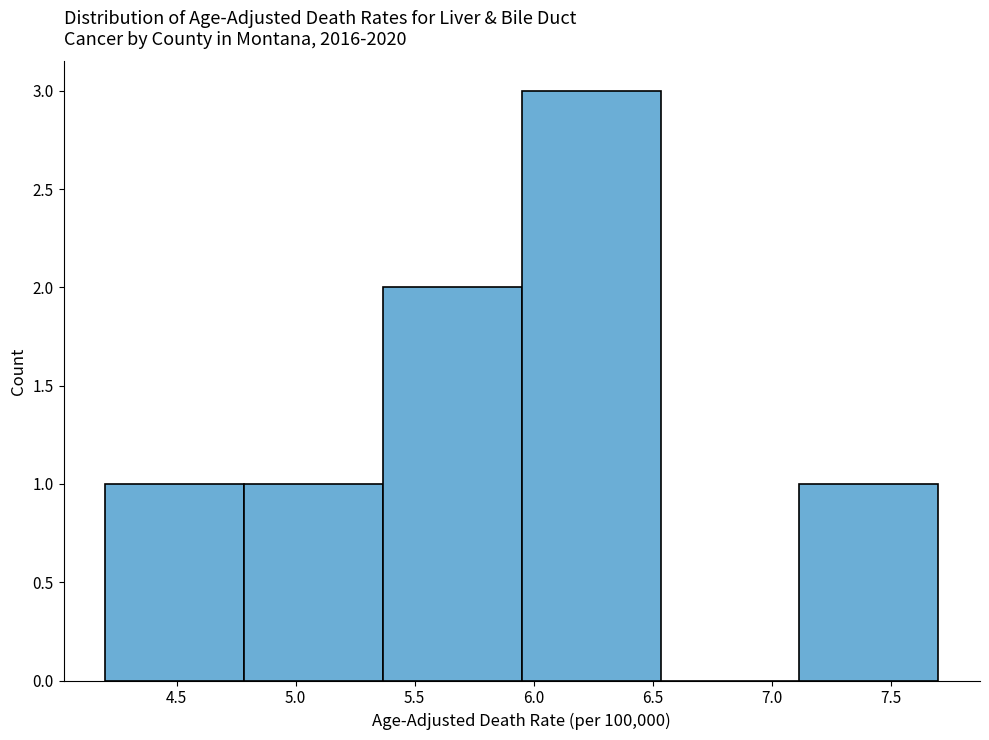

Reading left to right, transcribe this chart: for each bar, give the range it covers on the x-axis and its height. Neither the bar edges nor the heights are printed on the chart, so give them approximately, as read against the axes.

4.20 to 4.80: 1
4.80 to 5.35: 1
5.35 to 5.95: 2
5.95 to 6.55: 3
6.55 to 7.10: 0
7.10 to 7.70: 1